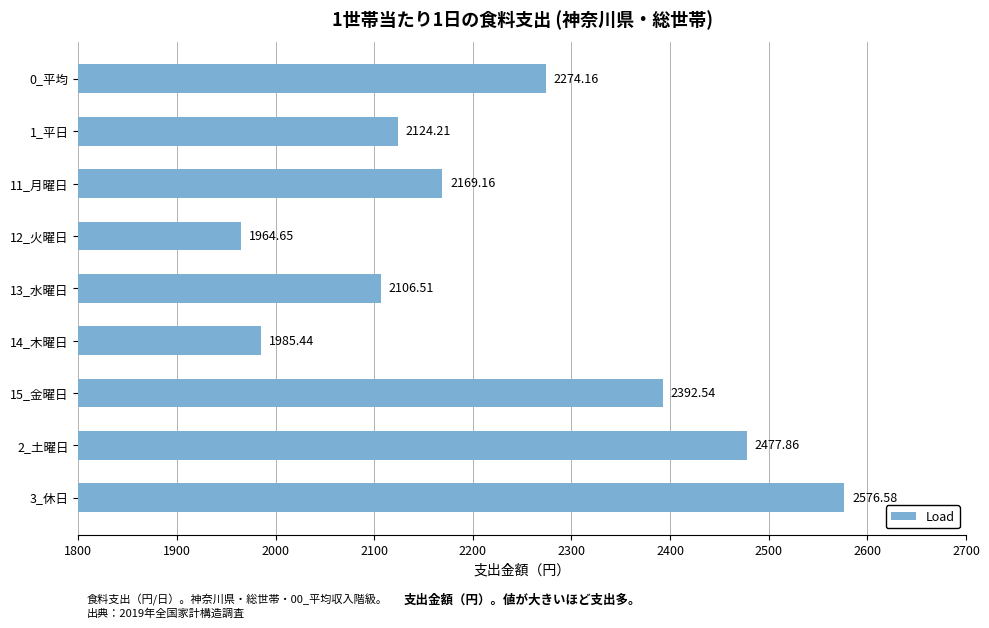

List the labels in order of value, smallest first.

12_火曜日, 14_木曜日, 13_水曜日, 1_平日, 11_月曜日, 0_平均, 15_金曜日, 2_土曜日, 3_休日